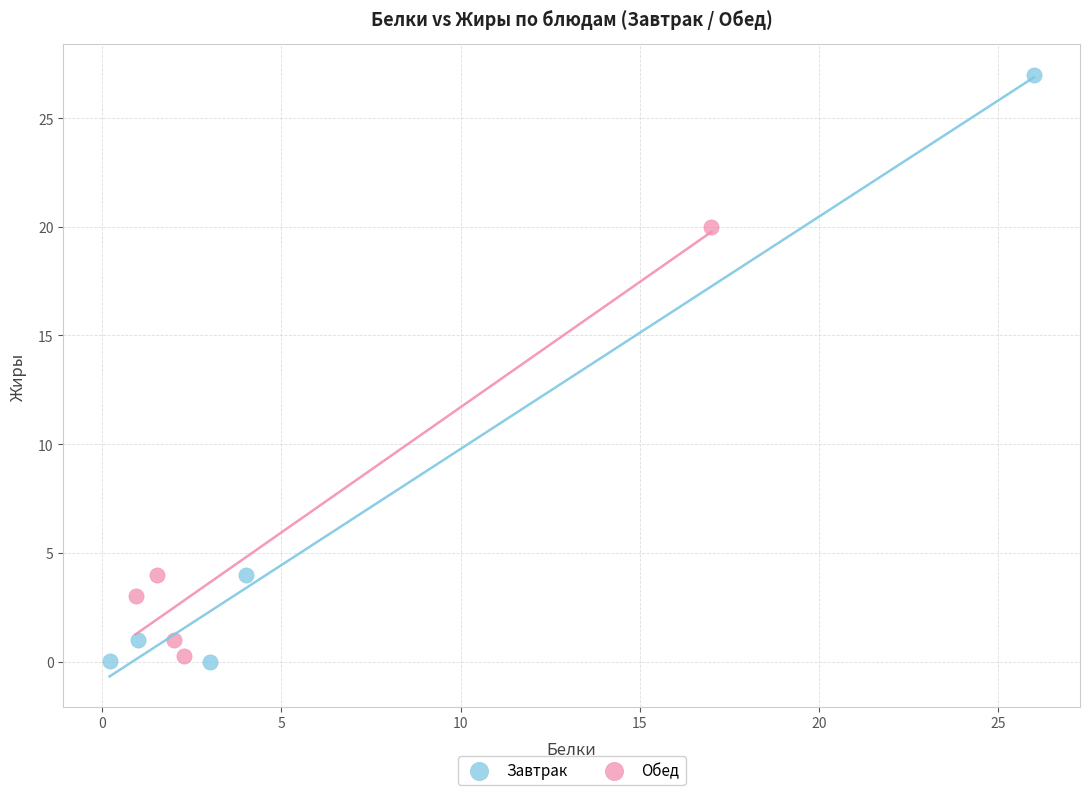

Which series reaches the maximum Y coordinate?

Завтрак